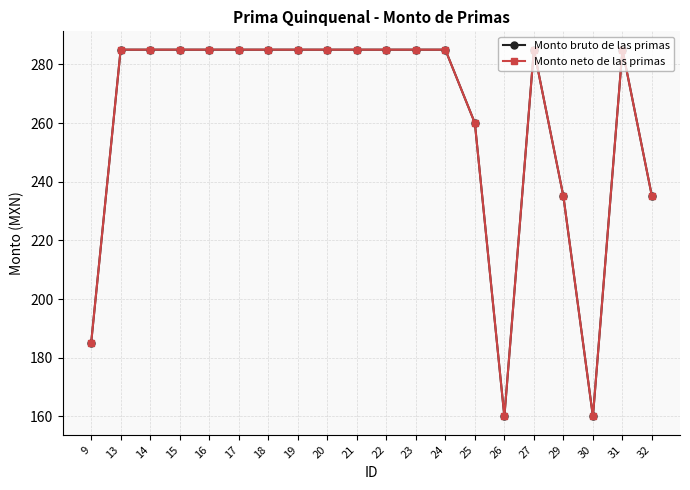

True or false: Monto bruto de las primas and Monto neto de las primas intersect in this chart.

False